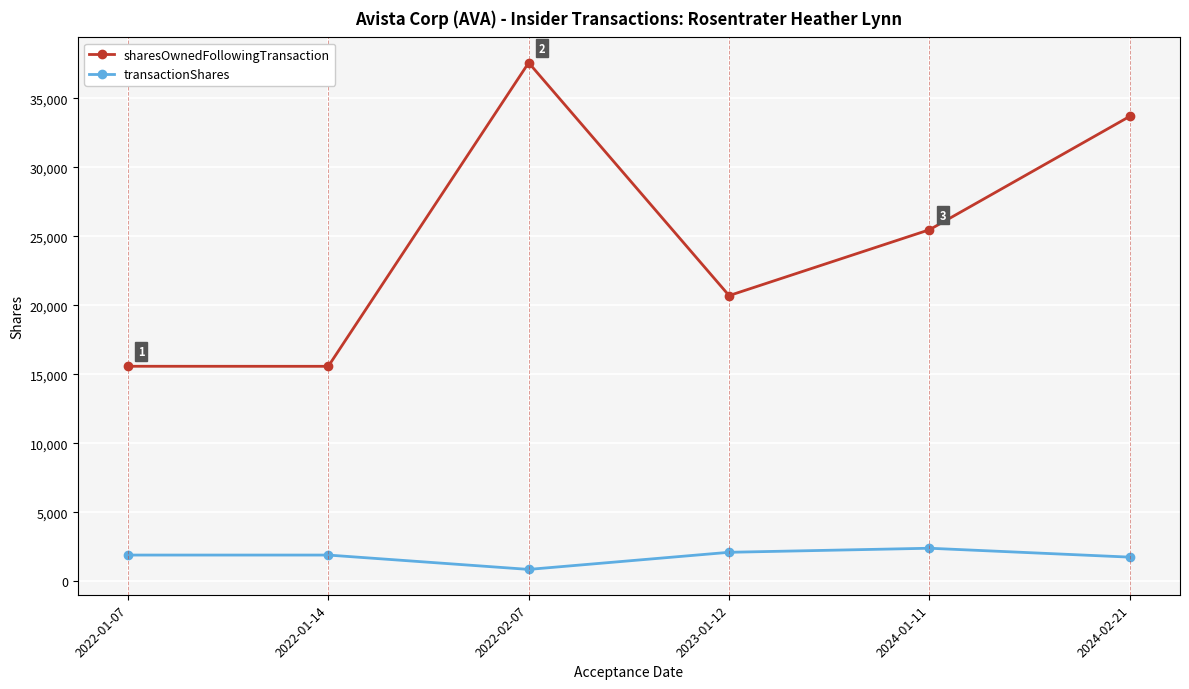

Does the chart have visible grid lines?

Yes